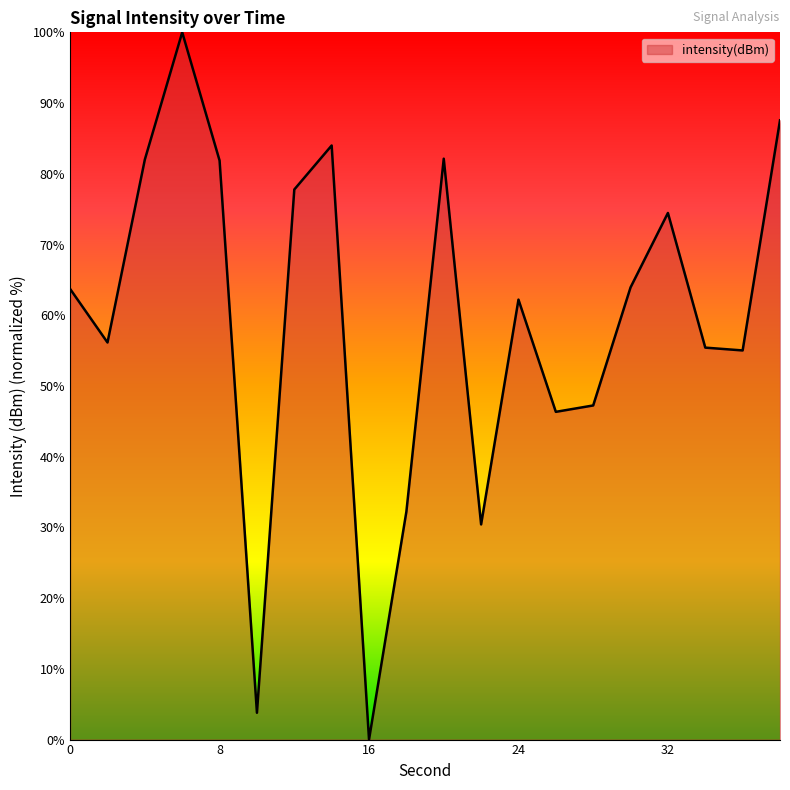

What is the greatest value displayed?

100.0